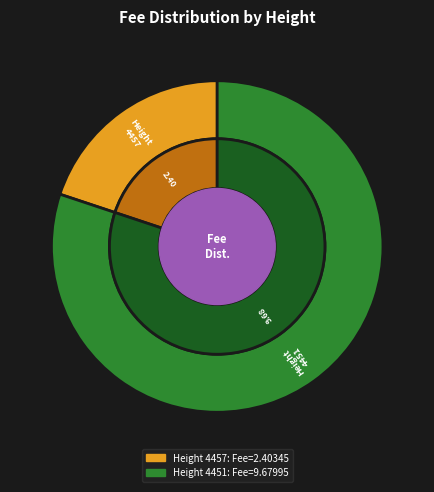

Is the sum of 4451 and 4457 greater than half?

Yes